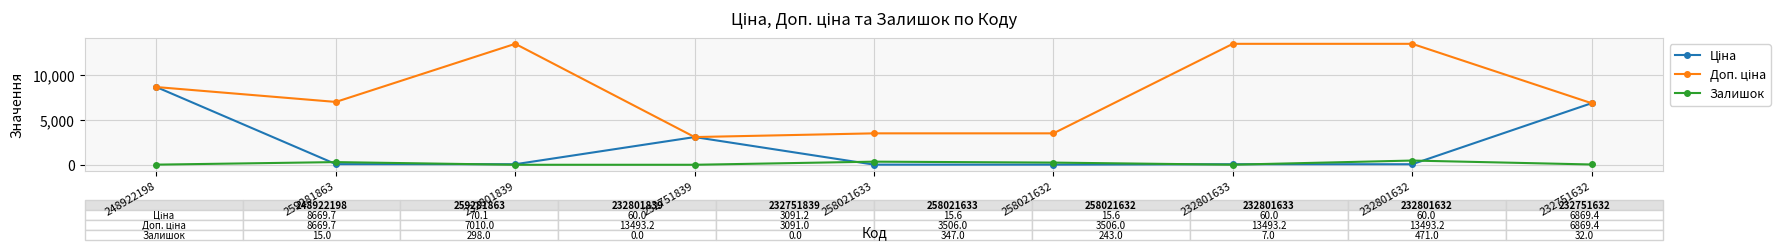

True or false: Залишок has more than 0 points higher than both neighbors.

True